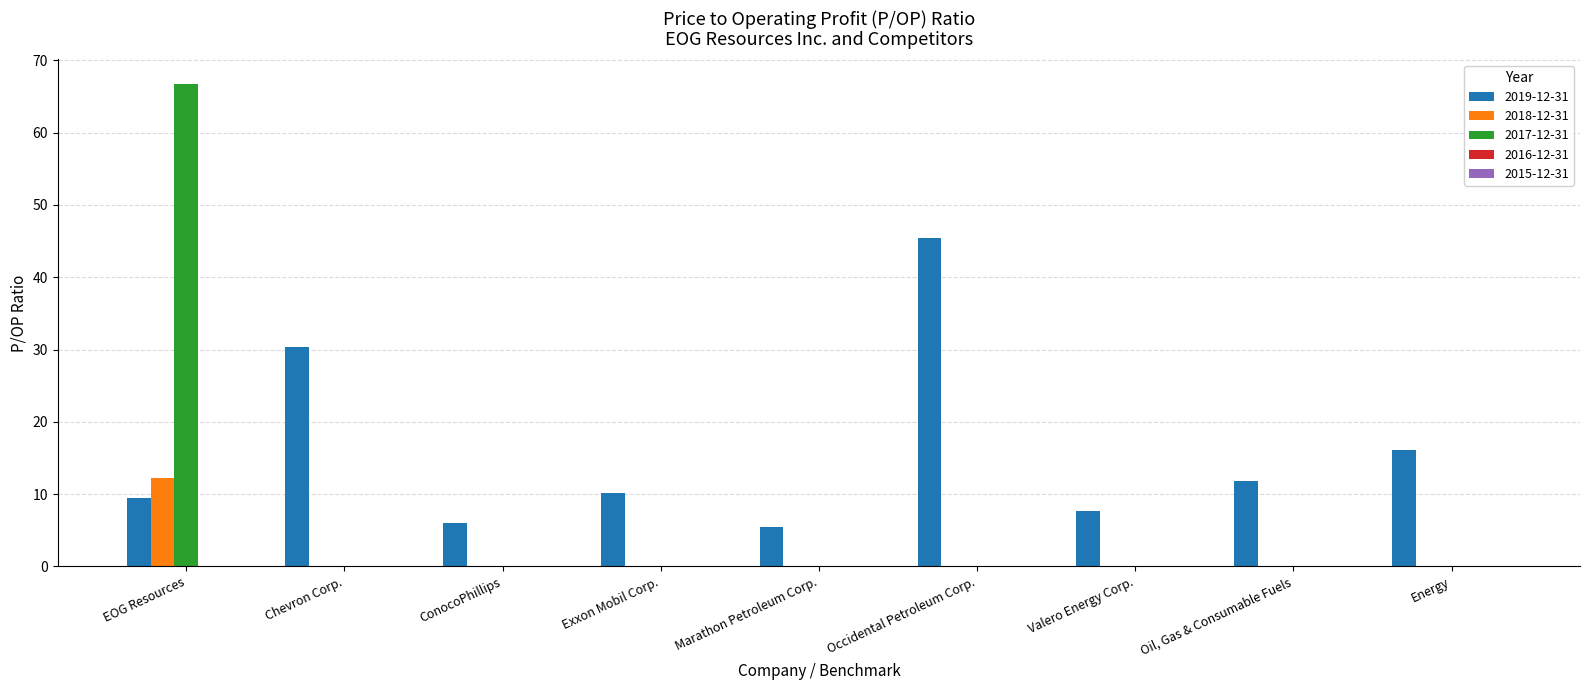

Where is 2019-12-31 nearest to the value 25?

Chevron Corp.